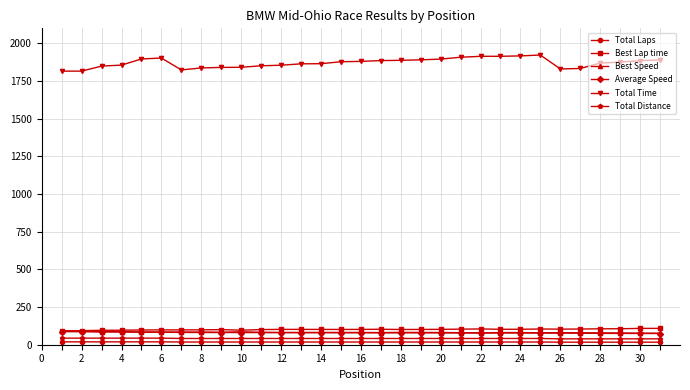

Which series has the largest range (max minus min)?

Total Time